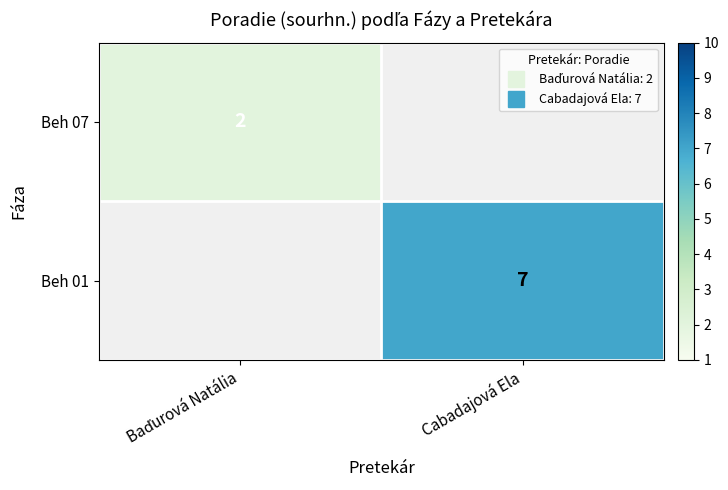

What is the highest value of the Beh 07 series?

2.0